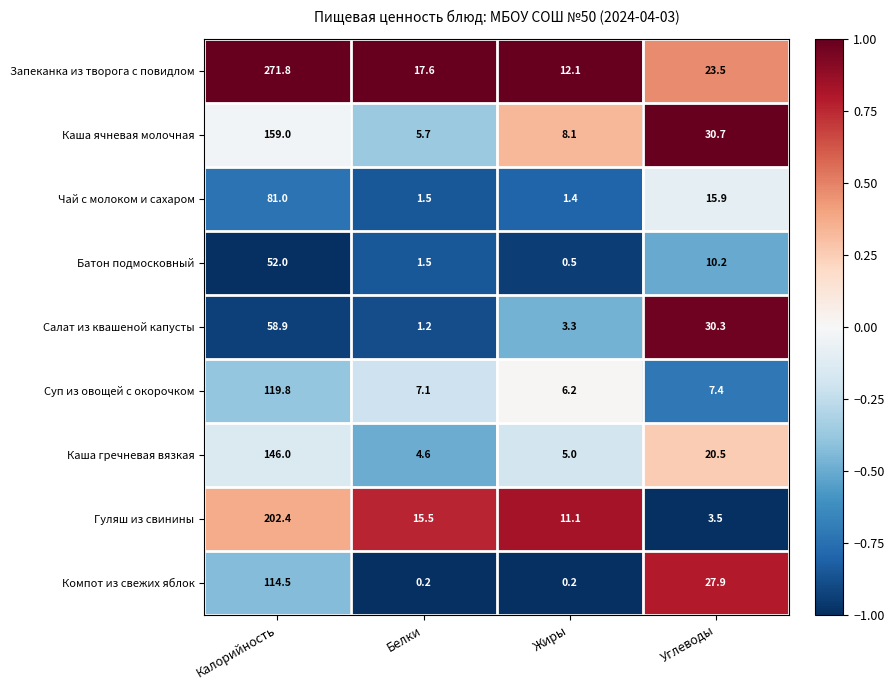

Where does the Чай с молоком и сахаром series first go above 15?

Калорийность